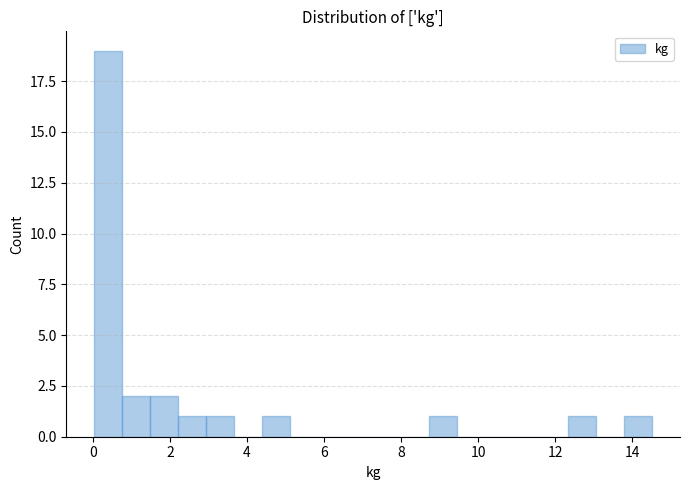

Around what value on the x-axis is the tallest bar? Give the approximate position of its centre, as read against the axis.

0.4